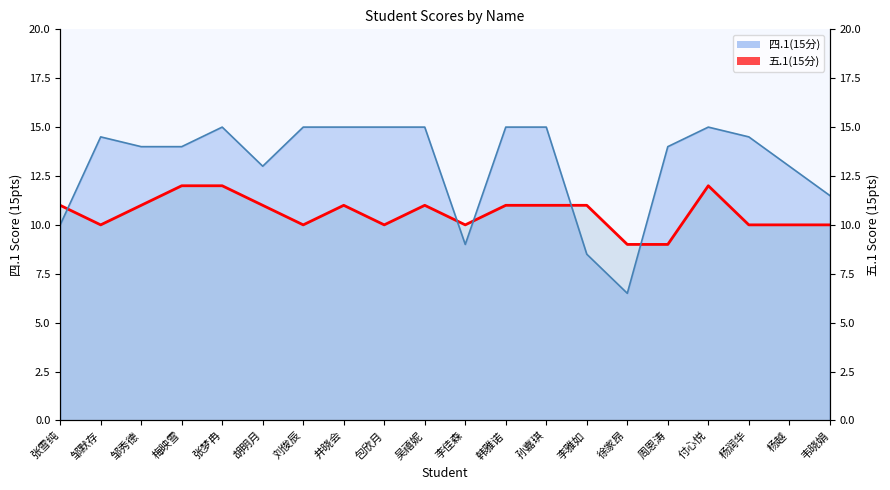

What is the difference between the maximum and minimum values in the 四.1(15分) line series?

8.5